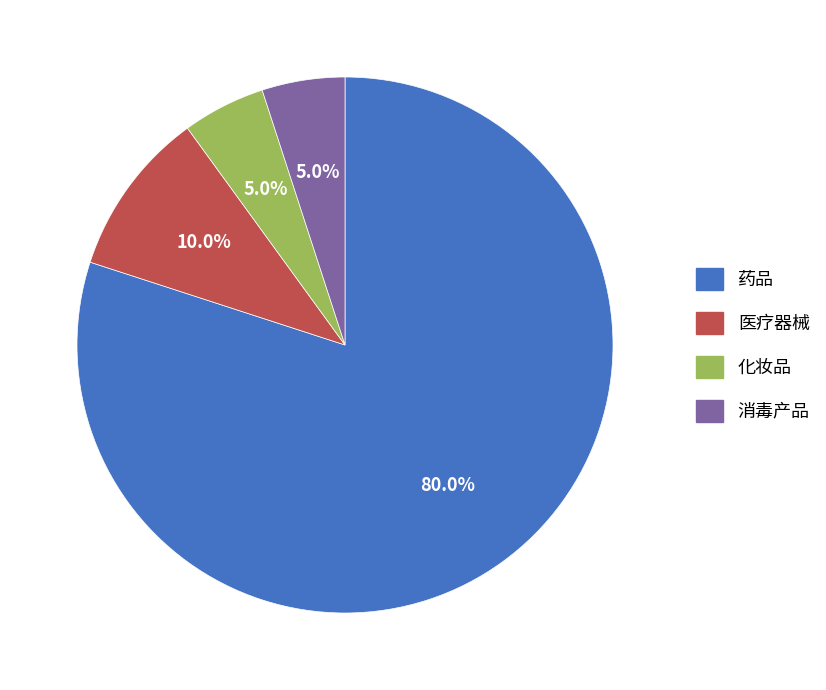

Combined, what portion of the pie is 医疗器械 and 化妆品?

15.0%